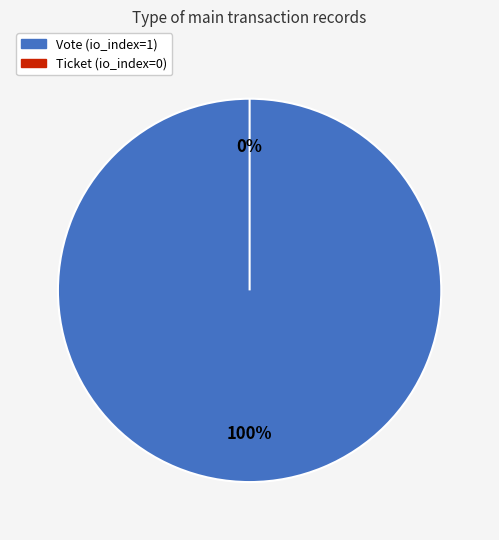

How many slices are in this pie chart?

2